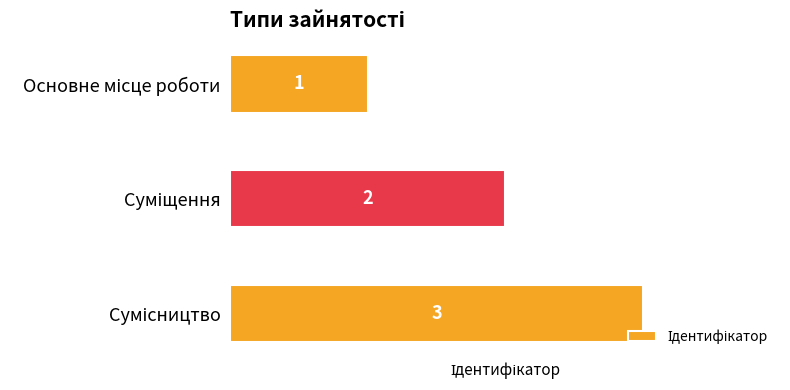

What is the value of the 3rd bar from the top?

3